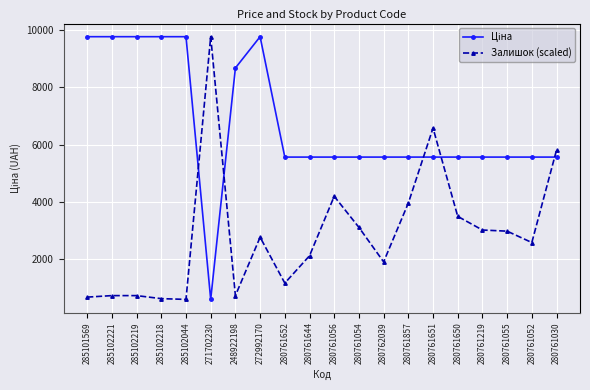

What is the highest value of the Залишок (scaled) series?

9775.5